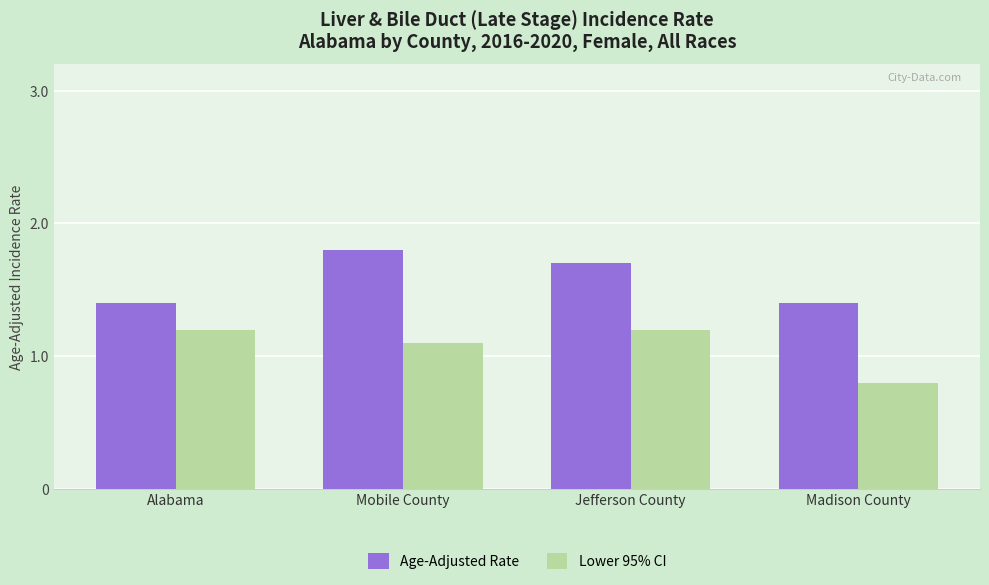

Rank the series by their maximum value, from highest to lowest.

Age-Adjusted Rate, Lower 95% CI